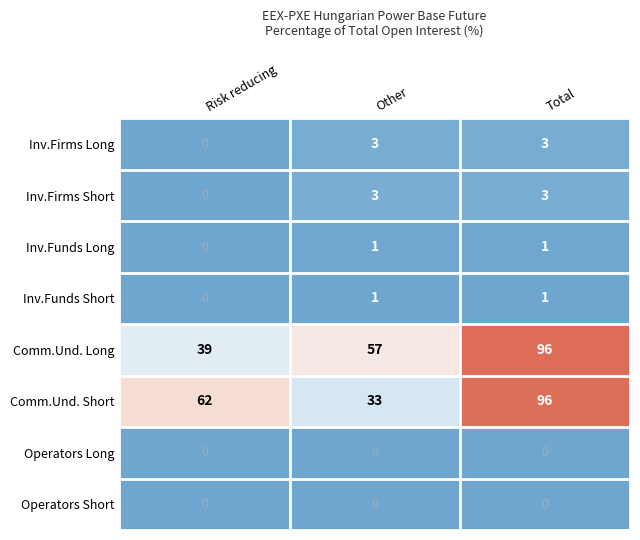

Which category has the highest value across all series?

Total